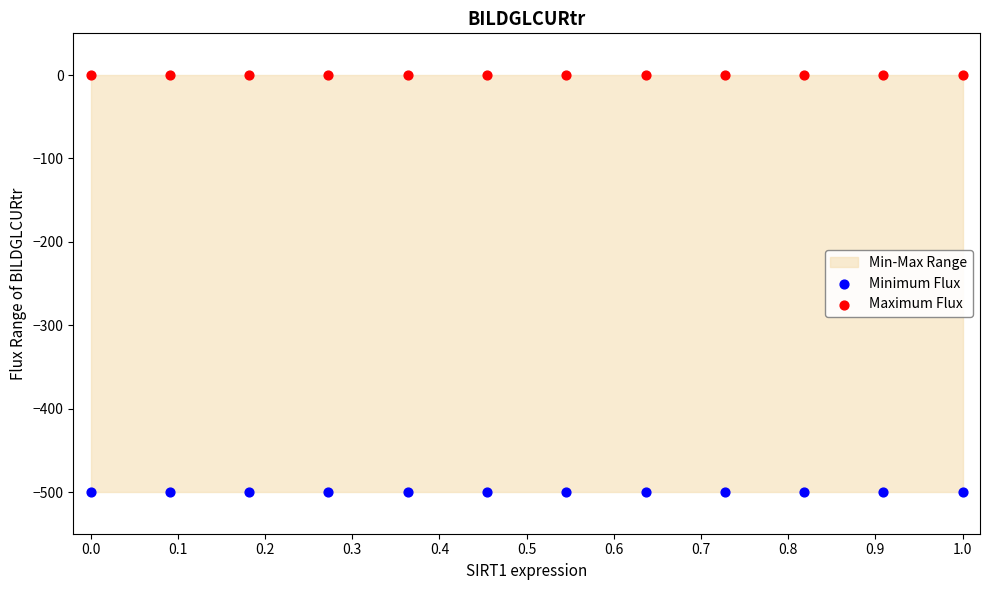

Which series reaches the maximum Y coordinate?

Maximum Flux